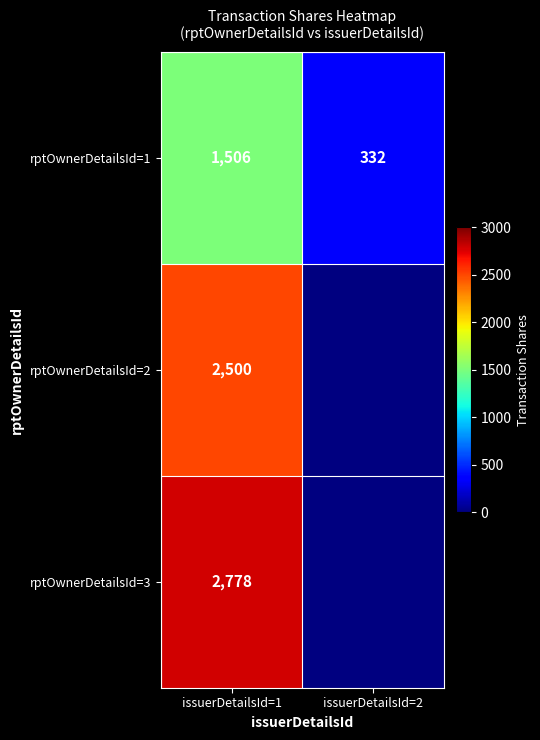

Read the rptOwnerDetailsId=1 value at issuerDetailsId=1, to the nearest 50.

1500